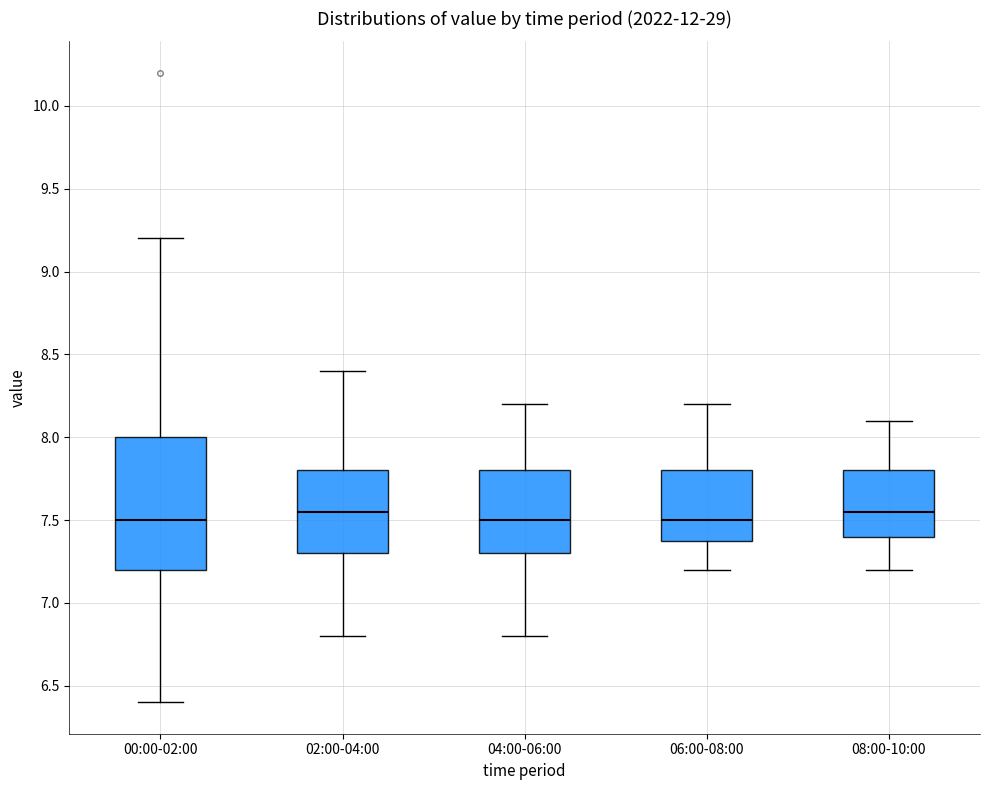

Comparing the boxes themselves (not the whiskers), which one is the tallest?

00:00-02:00